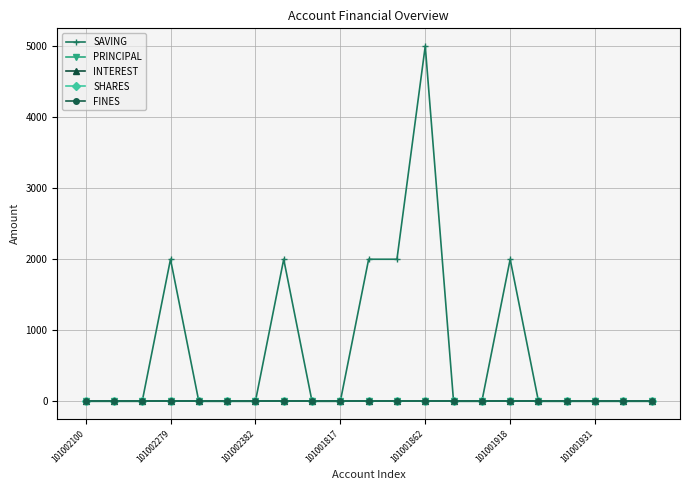

What is the sum of all SAVING values?

15000